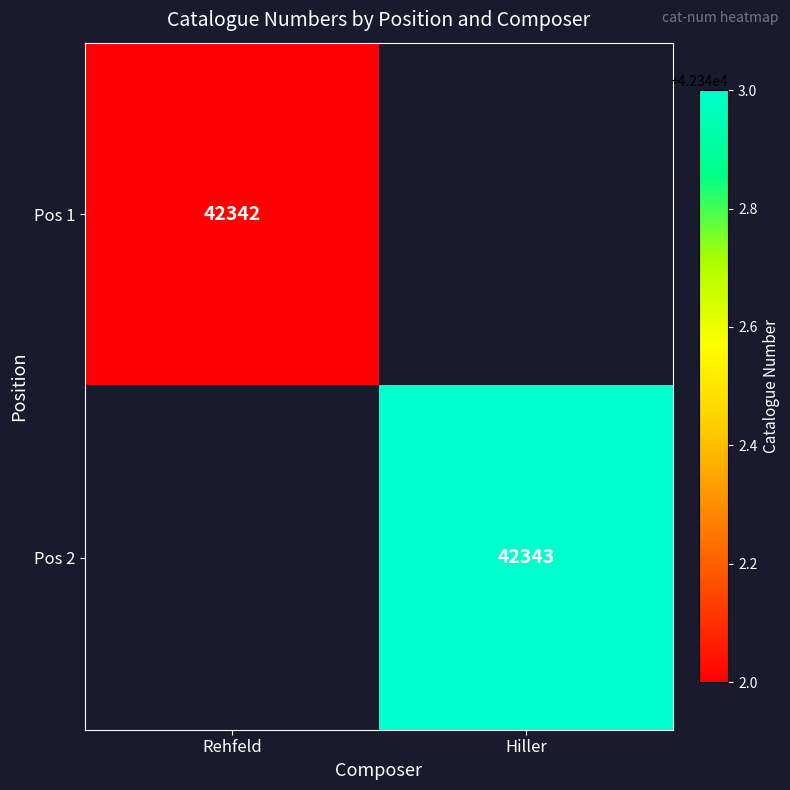

The value of Pos 1 at Rehfeld is 42342. True or false?

True